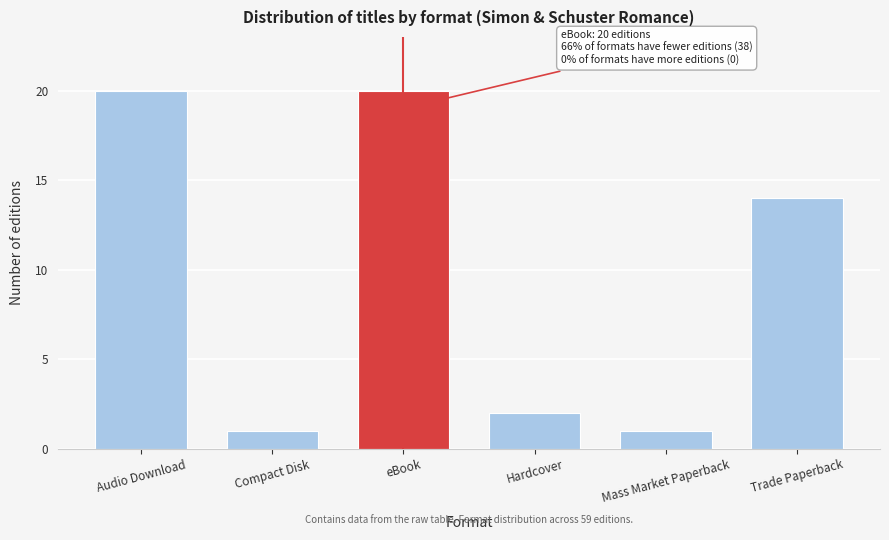

Reading right to left, transcribe all the data shown in this chart.

14	1	2	20	1	20